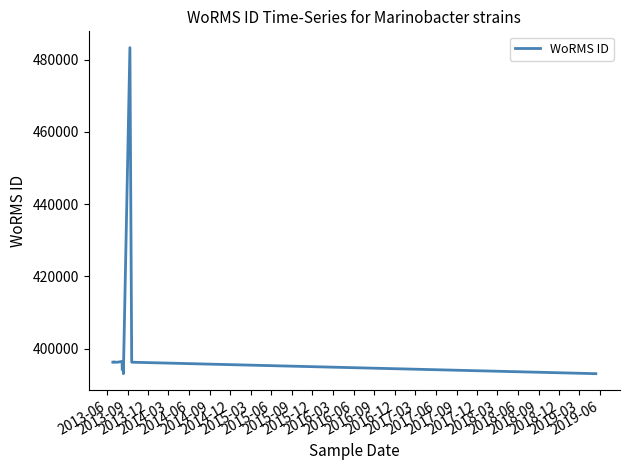

What is the difference between the maximum and minimum values?

90312.5